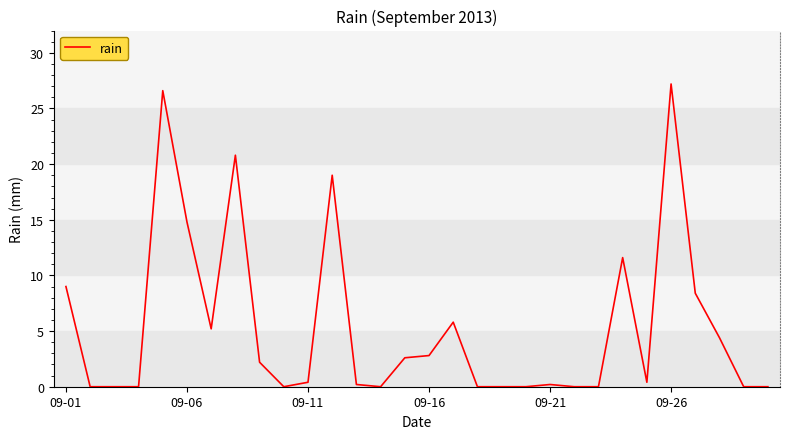

What is the maximum value shown in the chart?

27.2